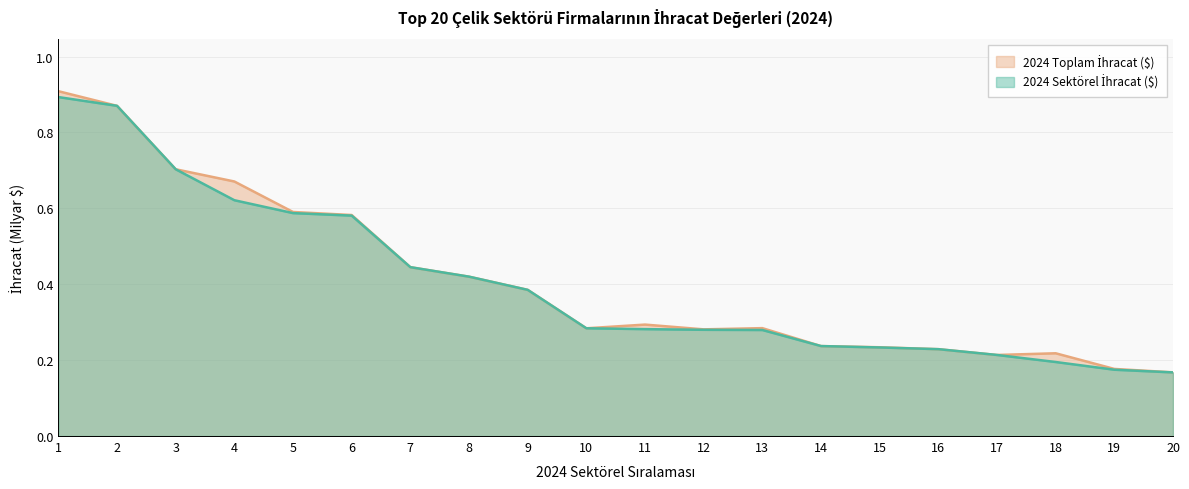

How many 2024 Sektörel İhracat ($) values are between 0 and 1?

20